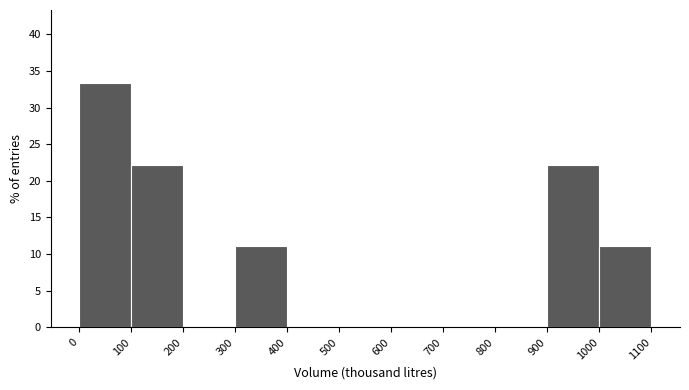

Over which range of the x-axis is the bar tallest?

0 to 100